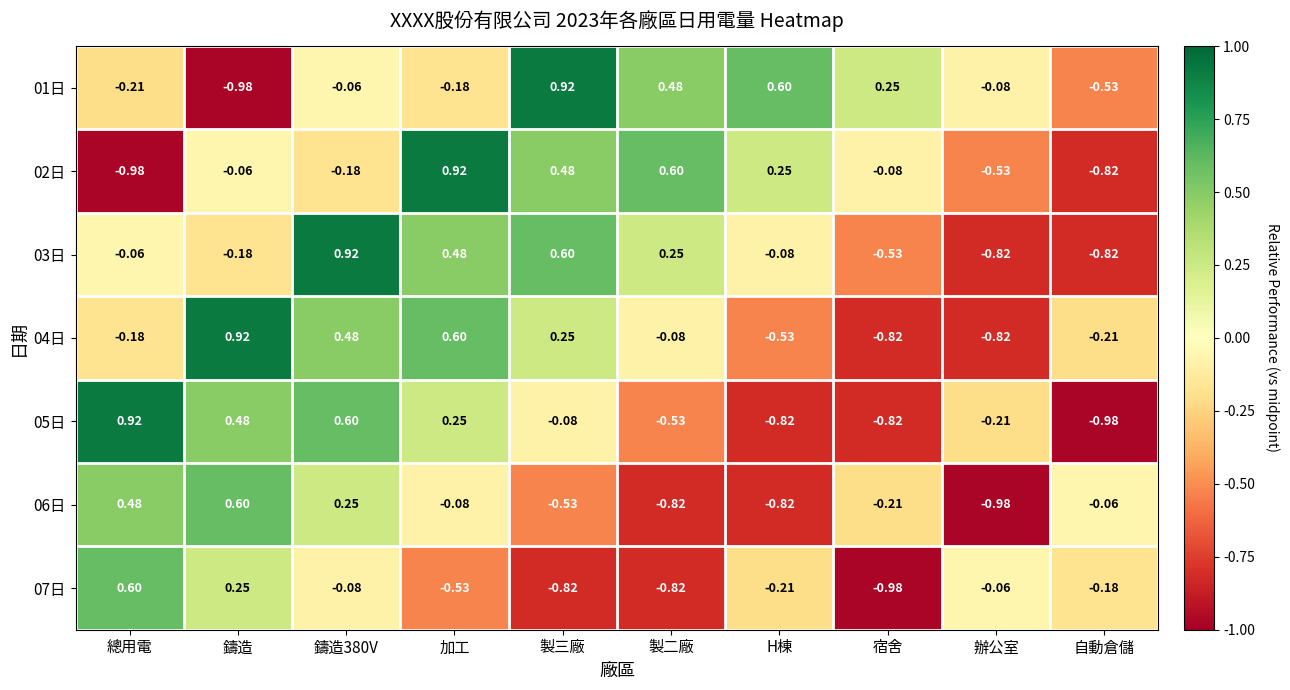

Which series has the largest total across all categories?

01日